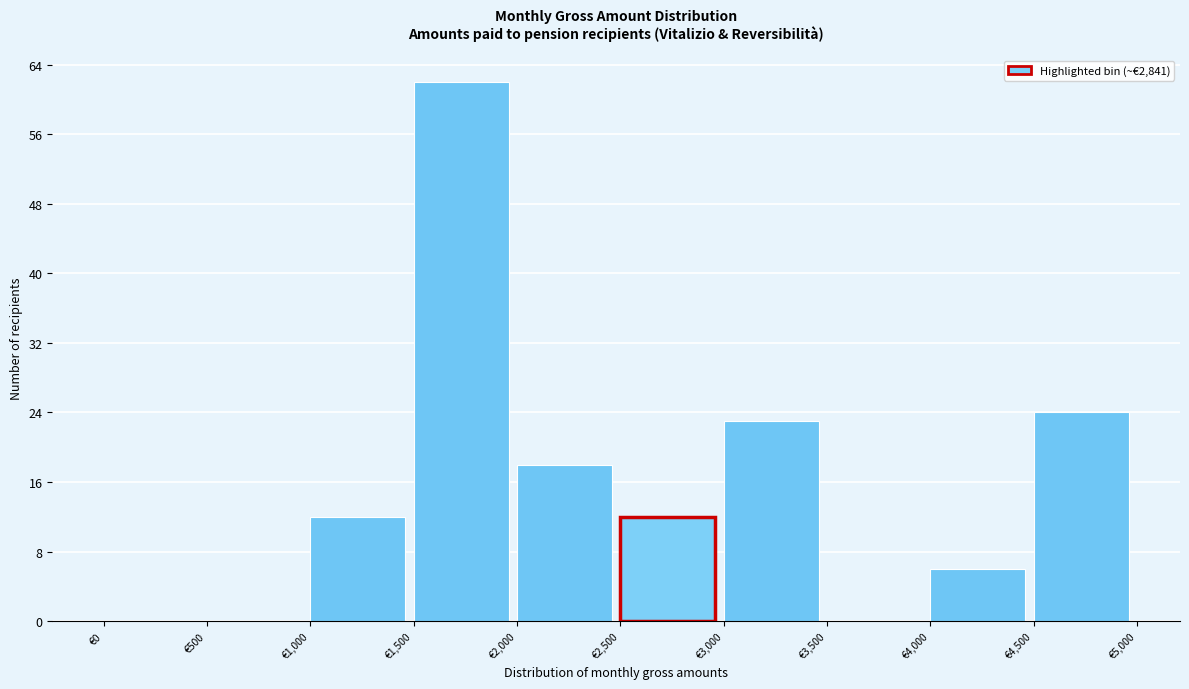

Reading left to right, transcribe this chart: for each bar, give the range it covers on the x-axis and its height. The values are not printed on the chart, so give them approximately, as read against the axis.

0 to 500: 0
500 to 1000: 0
1000 to 1500: 12
1500 to 2000: 62
2000 to 2500: 18
2500 to 3000: 12
3000 to 3500: 23
3500 to 4000: 0
4000 to 4500: 6
4500 to 5000: 24